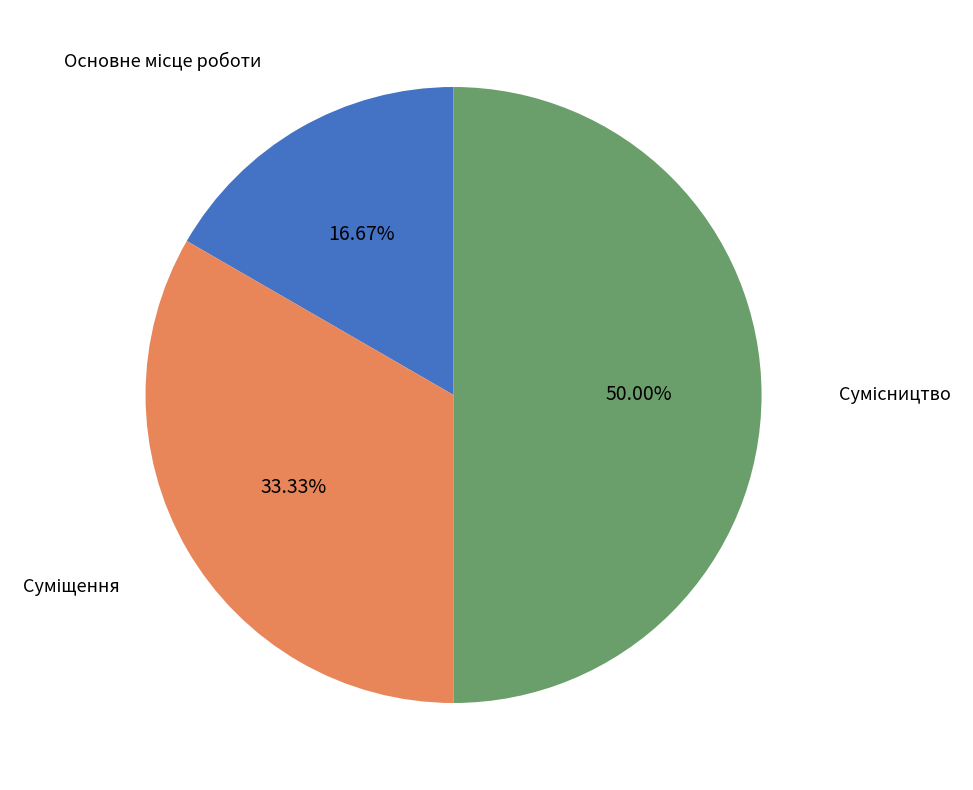

To the nearest percent, what is the difference between the largest and smallest slice percentages?

33%